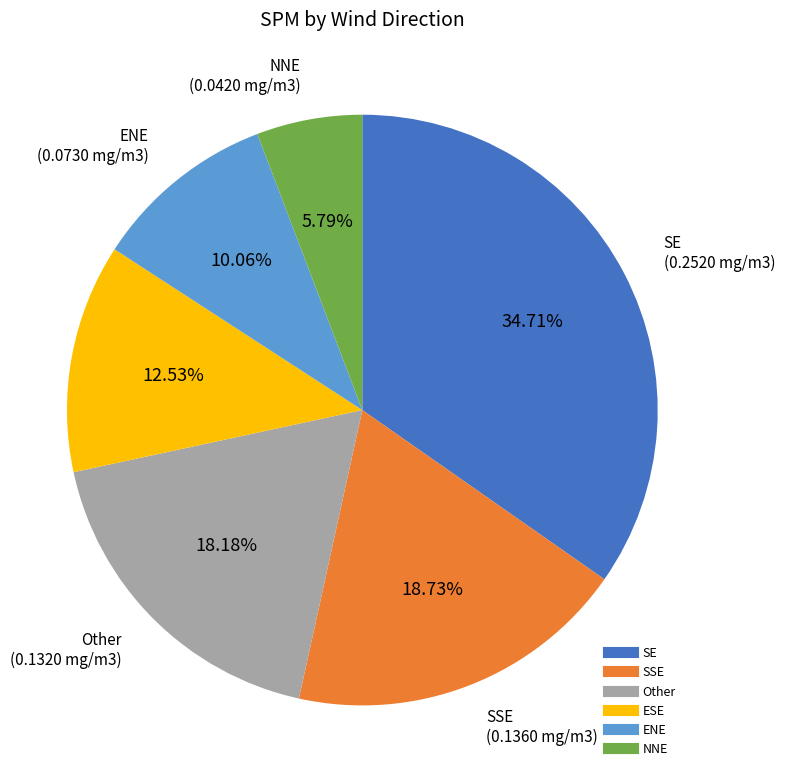

Does any single category account for the majority?

No